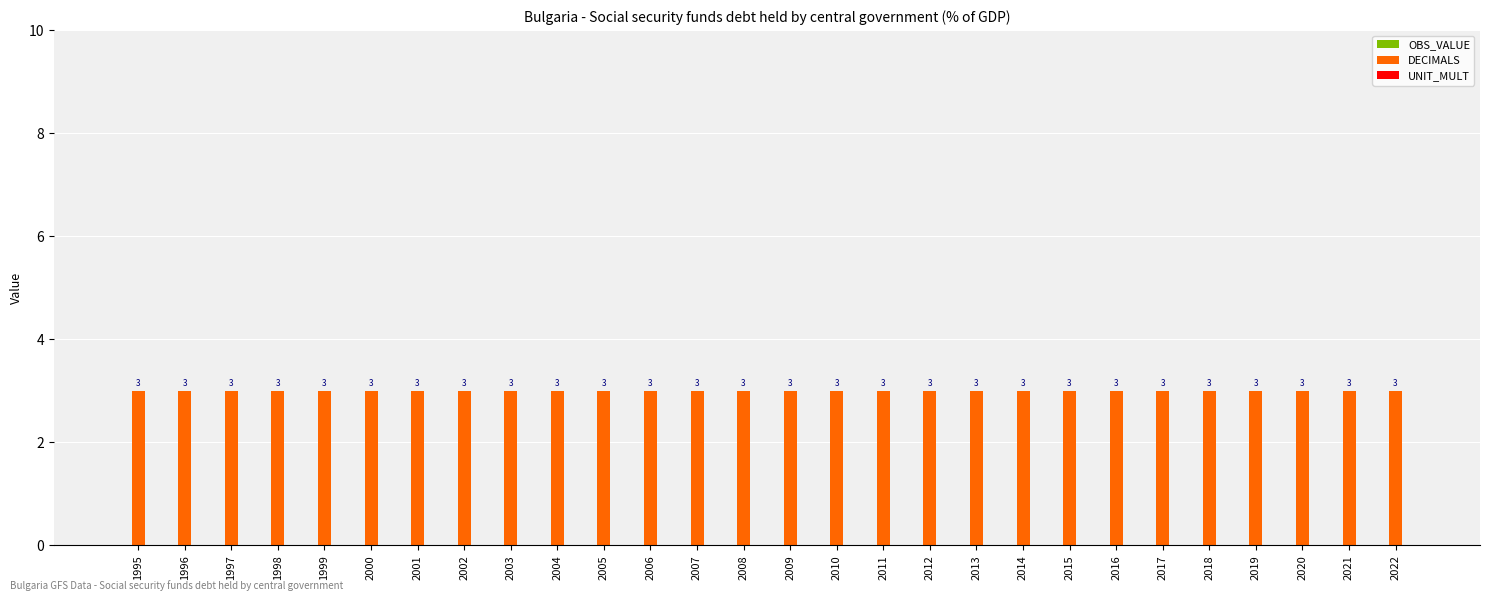

Where is UNIT_MULT nearest to the value 0?

1995